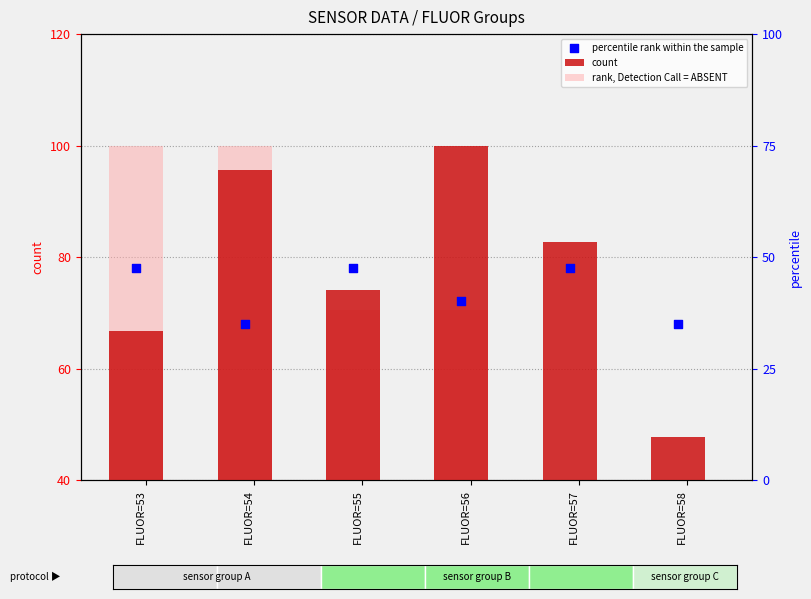

At which category is the sum across all series the highest?

FLUOR=54